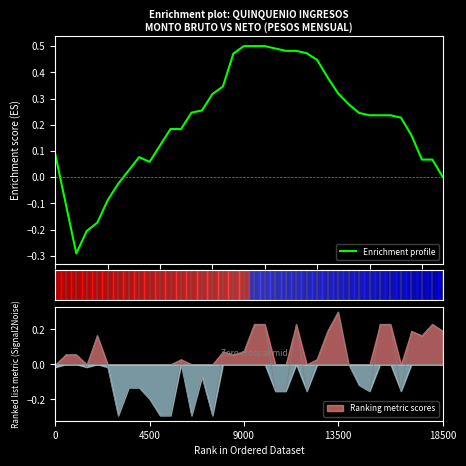

How many points are lower than both their immediate neighbors (excluding endpoints)?

3